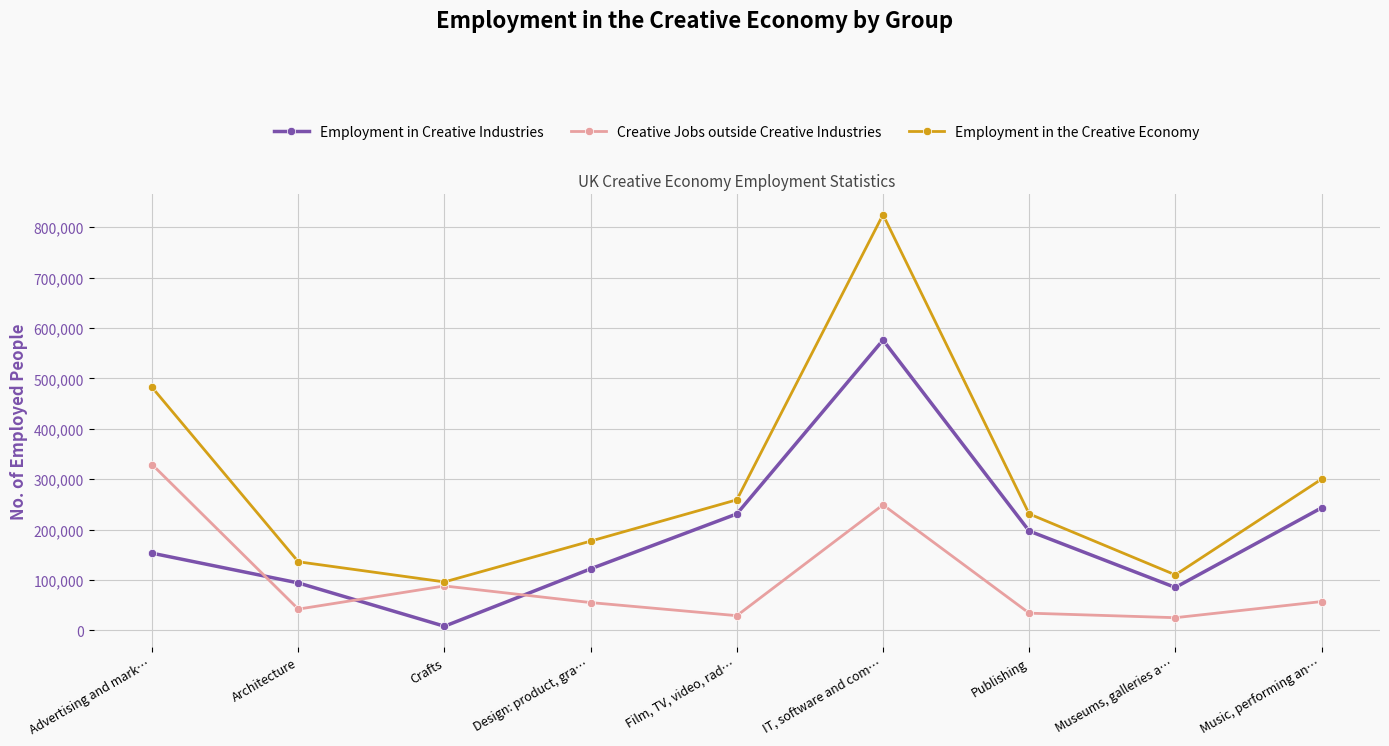

At which label does Creative Jobs outside Creative Industries first exceed 55000?

Advertising and mark…